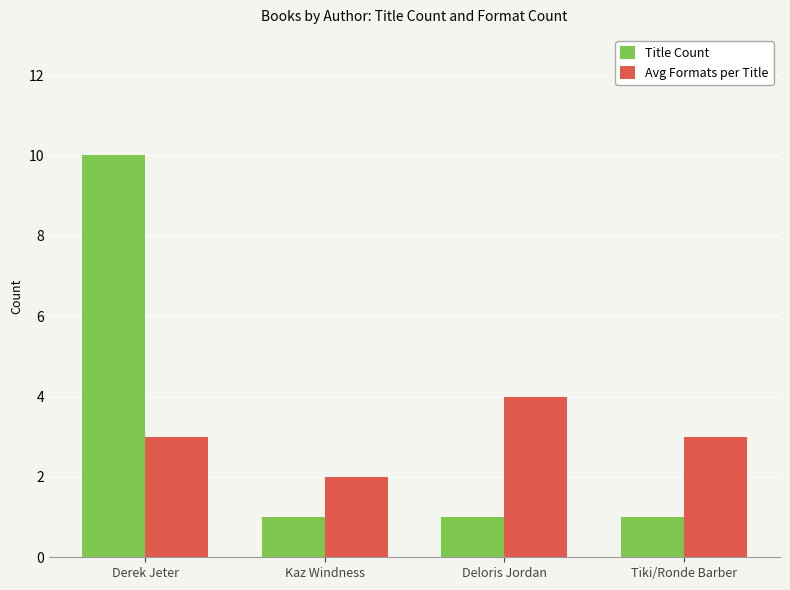

Between Derek Jeter and Kaz Windness, which series saw the biggest shift?

Title Count